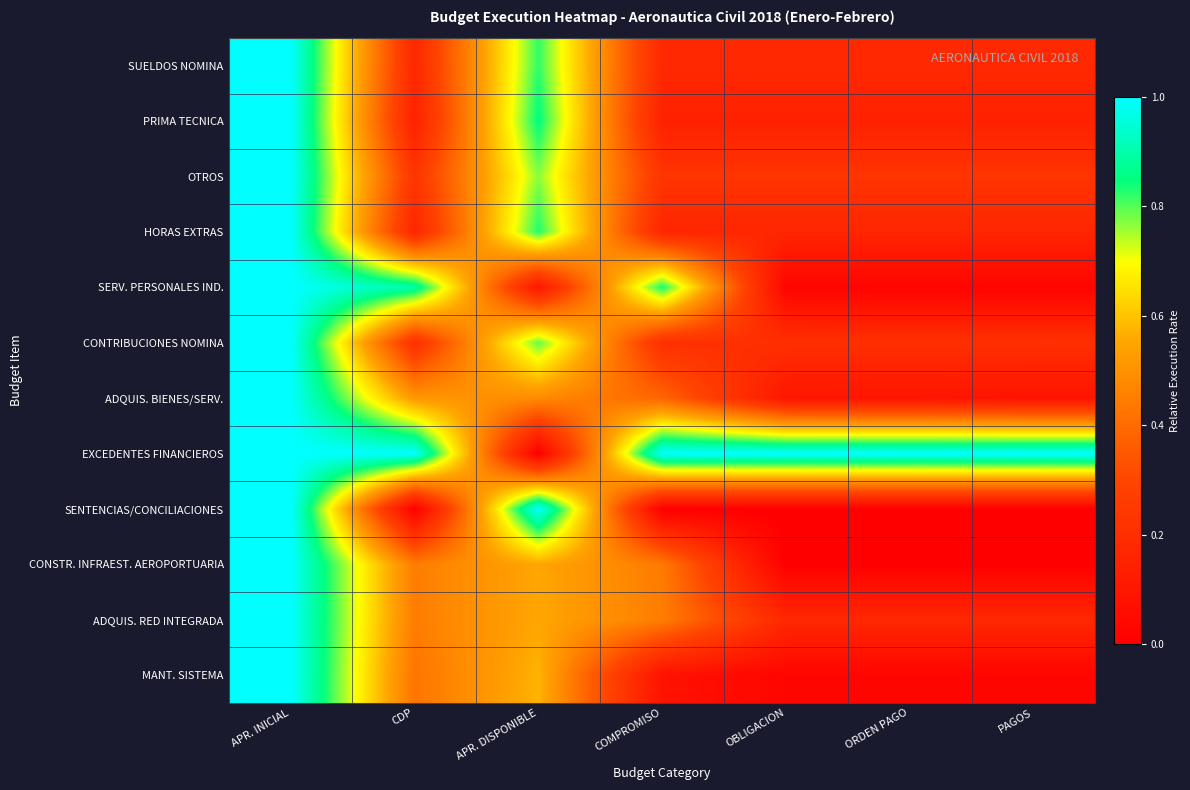

Reading left to right, extract all data points from this chart.

SUELDOS NOMINA: APR. INICIAL=1.0	CDP=0.2	APR. DISPONIBLE=0.8	COMPROMISO=0.2	OBLIGACION=0.2	ORDEN PAGO=0.2	PAGOS=0.2
PRIMA TECNICA: APR. INICIAL=1.0	CDP=0.1	APR. DISPONIBLE=0.9	COMPROMISO=0.1	OBLIGACION=0.1	ORDEN PAGO=0.1	PAGOS=0.1
OTROS: APR. INICIAL=1.0	CDP=0.2	APR. DISPONIBLE=0.8	COMPROMISO=0.2	OBLIGACION=0.2	ORDEN PAGO=0.2	PAGOS=0.2
HORAS EXTRAS: APR. INICIAL=1.0	CDP=0.2	APR. DISPONIBLE=0.8	COMPROMISO=0.2	OBLIGACION=0.2	ORDEN PAGO=0.2	PAGOS=0.2
SERV. PERSONALES IND.: APR. INICIAL=1.0	CDP=0.9	APR. DISPONIBLE=0.1	COMPROMISO=0.8	OBLIGACION=0.0	ORDEN PAGO=0.0	PAGOS=0.0
CONTRIBUCIONES NOMINA: APR. INICIAL=1.0	CDP=0.2	APR. DISPONIBLE=0.8	COMPROMISO=0.2	OBLIGACION=0.2	ORDEN PAGO=0.2	PAGOS=0.2
ADQUIS. BIENES/SERV.: APR. INICIAL=1.0	CDP=0.5	APR. DISPONIBLE=0.5	COMPROMISO=0.4	OBLIGACION=0.1	ORDEN PAGO=0.1	PAGOS=0.1
EXCEDENTES FINANCIEROS: APR. INICIAL=1.0	CDP=1.0	APR. DISPONIBLE=0.0	COMPROMISO=1.0	OBLIGACION=1.0	ORDEN PAGO=1.0	PAGOS=1.0
SENTENCIAS/CONCILIACIONES: APR. INICIAL=1.0	CDP=0.0	APR. DISPONIBLE=1.0	COMPROMISO=0.0	OBLIGACION=0.0	ORDEN PAGO=0.0	PAGOS=0.0
CONSTR. INFRAEST. AEROPORTUARIA: APR. INICIAL=1.0	CDP=0.4	APR. DISPONIBLE=0.6	COMPROMISO=0.4	OBLIGACION=0.0	ORDEN PAGO=0.0	PAGOS=0.0
ADQUIS. RED INTEGRADA: APR. INICIAL=1.0	CDP=0.4	APR. DISPONIBLE=0.6	COMPROMISO=0.4	OBLIGACION=0.2	ORDEN PAGO=0.2	PAGOS=0.2
MANT. SISTEMA: APR. INICIAL=1.0	CDP=0.4	APR. DISPONIBLE=0.6	COMPROMISO=0.1	OBLIGACION=0.0	ORDEN PAGO=0.0	PAGOS=0.0